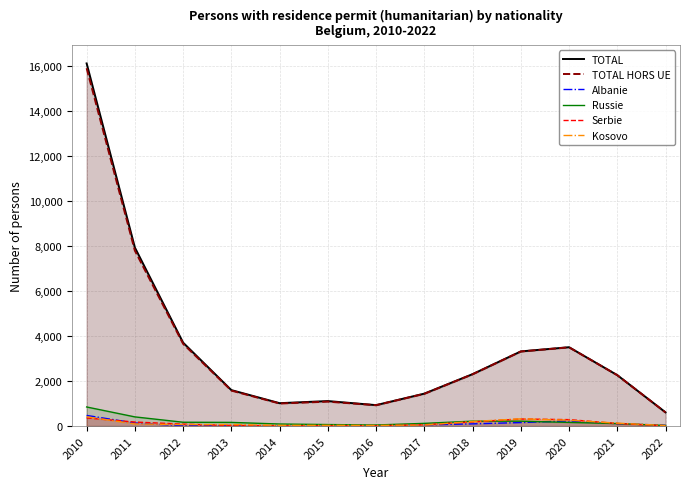

True or false: Serbie and TOTAL cross at least once.

False